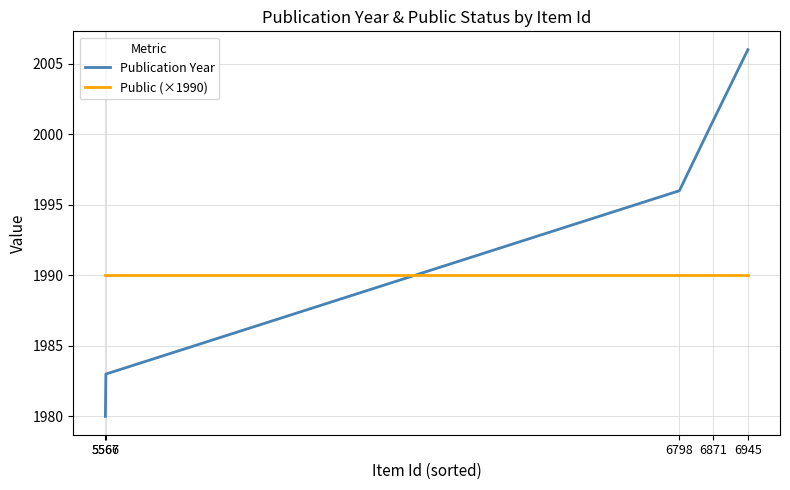

True or false: Publication Year has more than 1 interior local peaks.

False